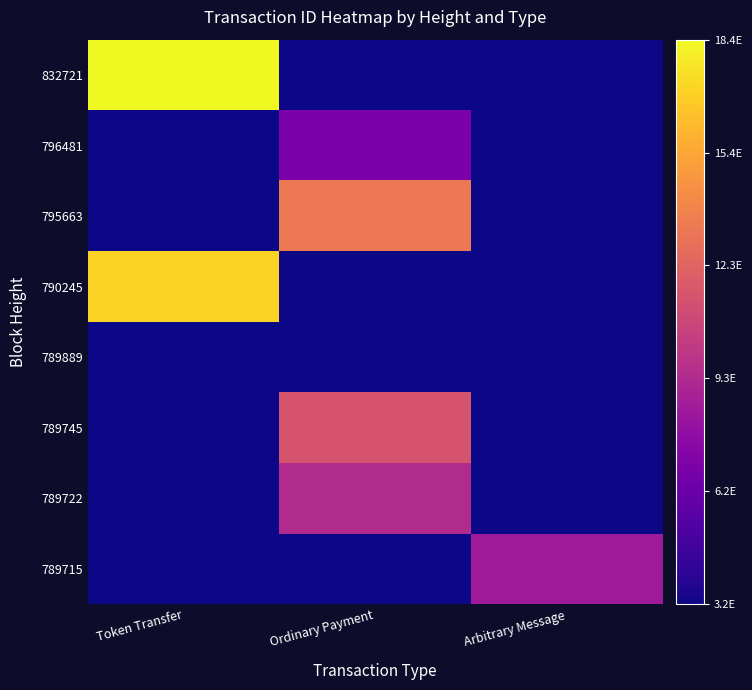

Reading left to right, extract all data points from this chart.

789715: Token Transfer=0	Ordinary Payment=0	Arbitrary Message=8437023737677185024
789722: Token Transfer=0	Ordinary Payment=9359332356660264960	Arbitrary Message=0
789745: Token Transfer=0	Ordinary Payment=11479563488114675712	Arbitrary Message=0
789889: Token Transfer=0	Ordinary Payment=3150182659006178304	Arbitrary Message=0
790245: Token Transfer=17071232338846670848	Ordinary Payment=0	Arbitrary Message=0
795663: Token Transfer=0	Ordinary Payment=13342804977756051456	Arbitrary Message=0
796481: Token Transfer=0	Ordinary Payment=6859572256243481600	Arbitrary Message=0
832721: Token Transfer=18435957837919903744	Ordinary Payment=0	Arbitrary Message=0